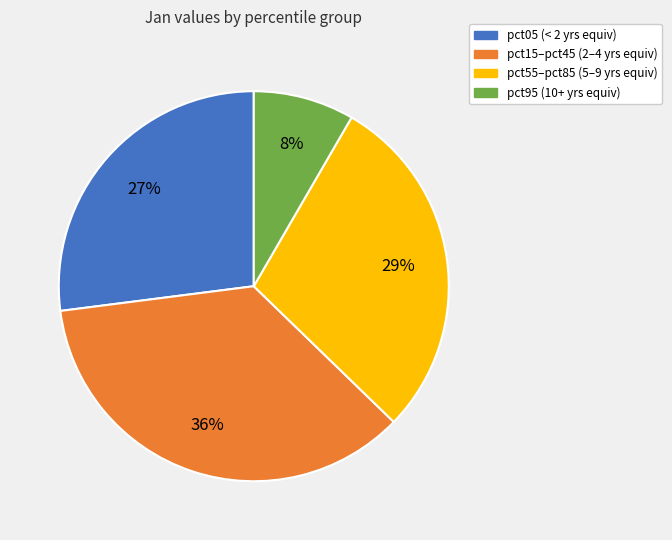

To the nearest percent, what is the average slice percentage?

25%